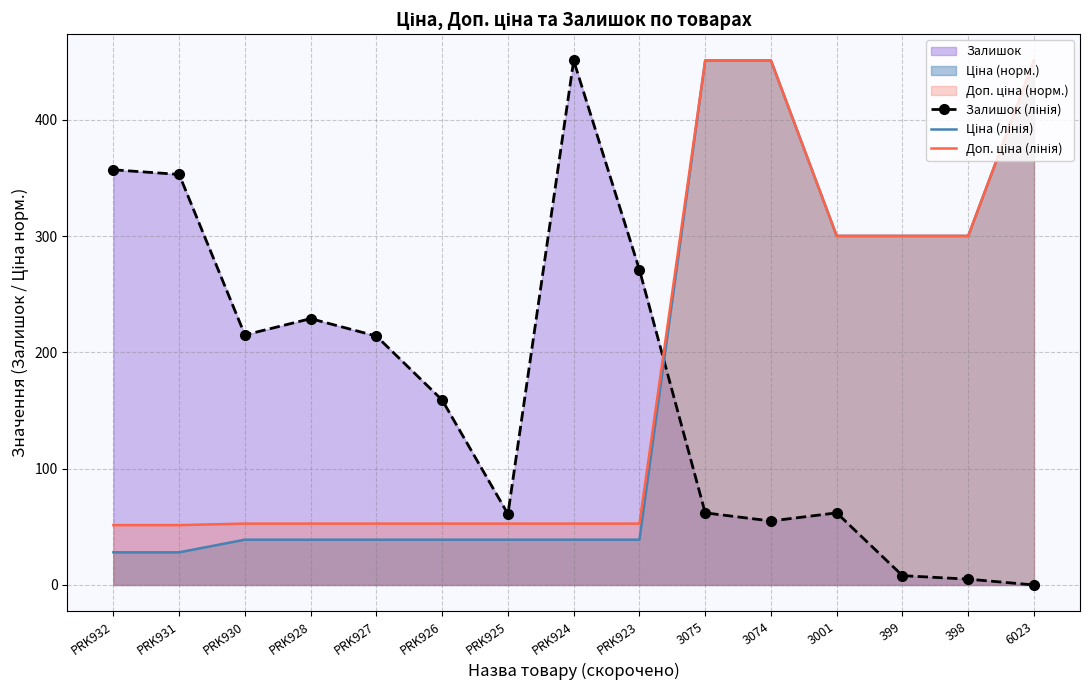

Where does the Залишок (лінія) series first go above 159?

PRK932